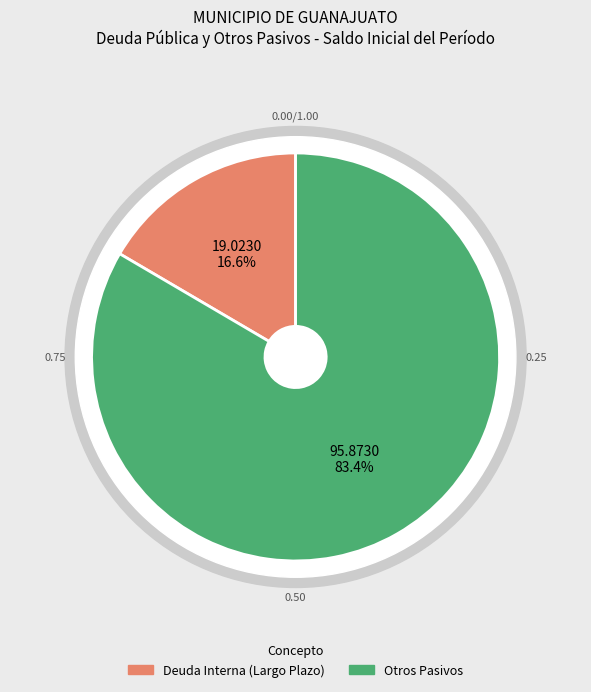

What is the largest slice in the pie chart?

Otros Pasivos